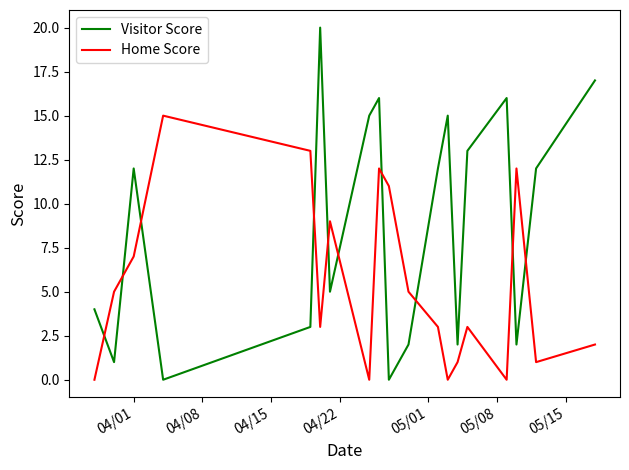

What is the highest value of the Visitor Score series?

20